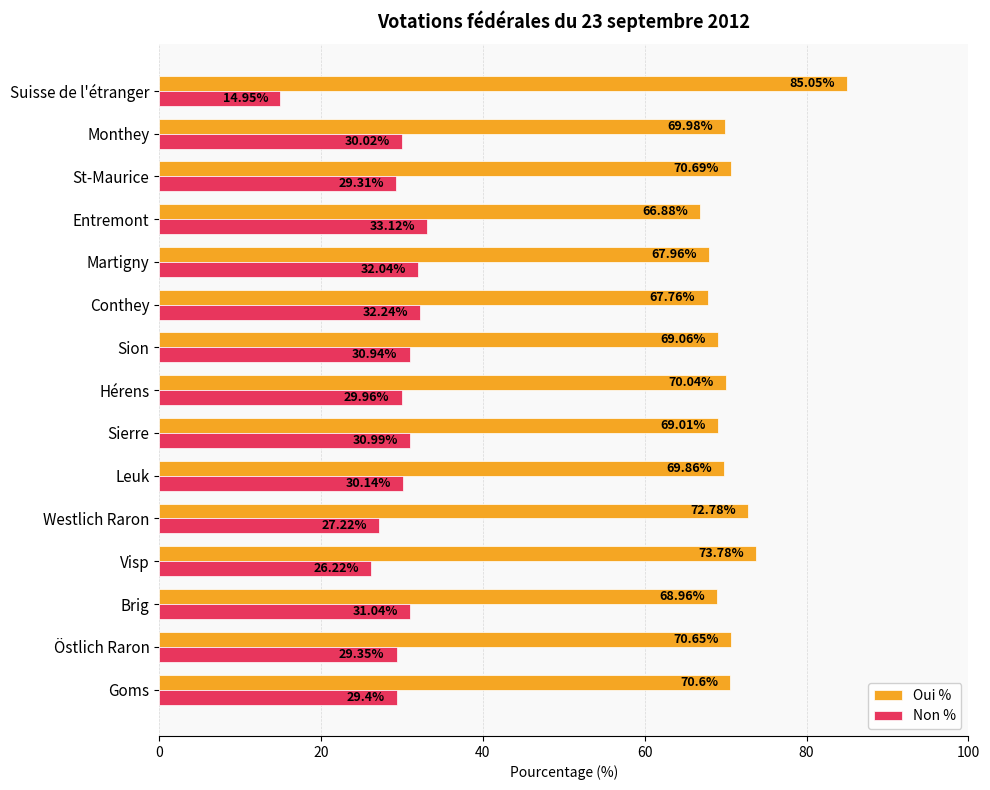

Which category has the lowest value in the Oui % series?

Entremont